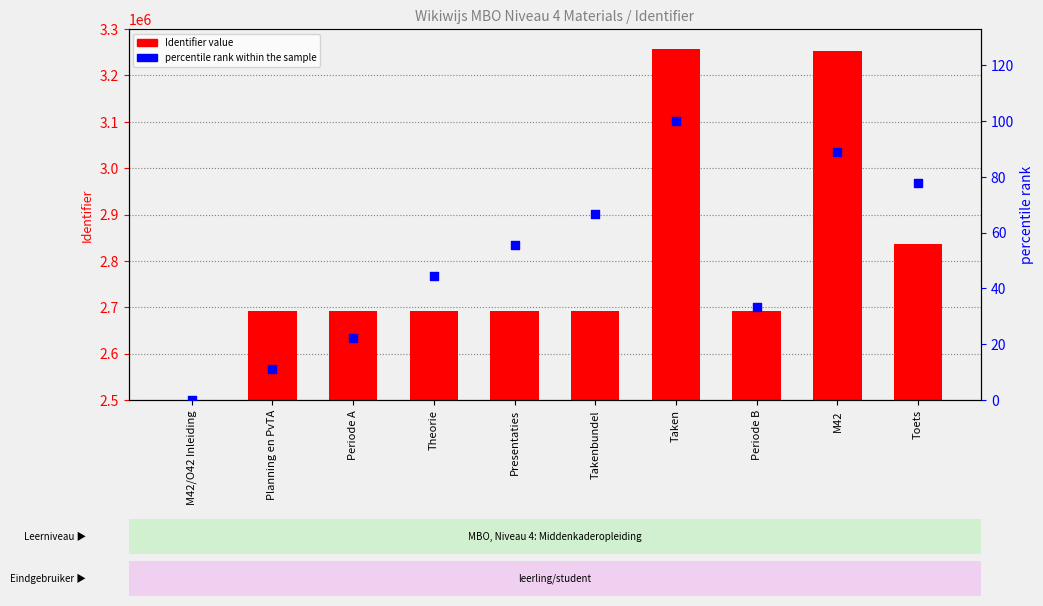

At how many categories does at least one series exceed 2465414?

9